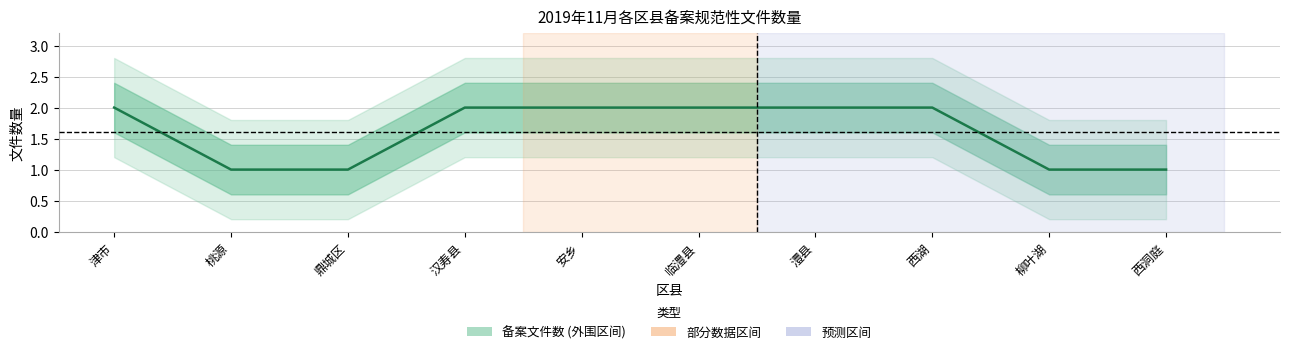

At which category does the chart reach its minimum across all series?

桃源